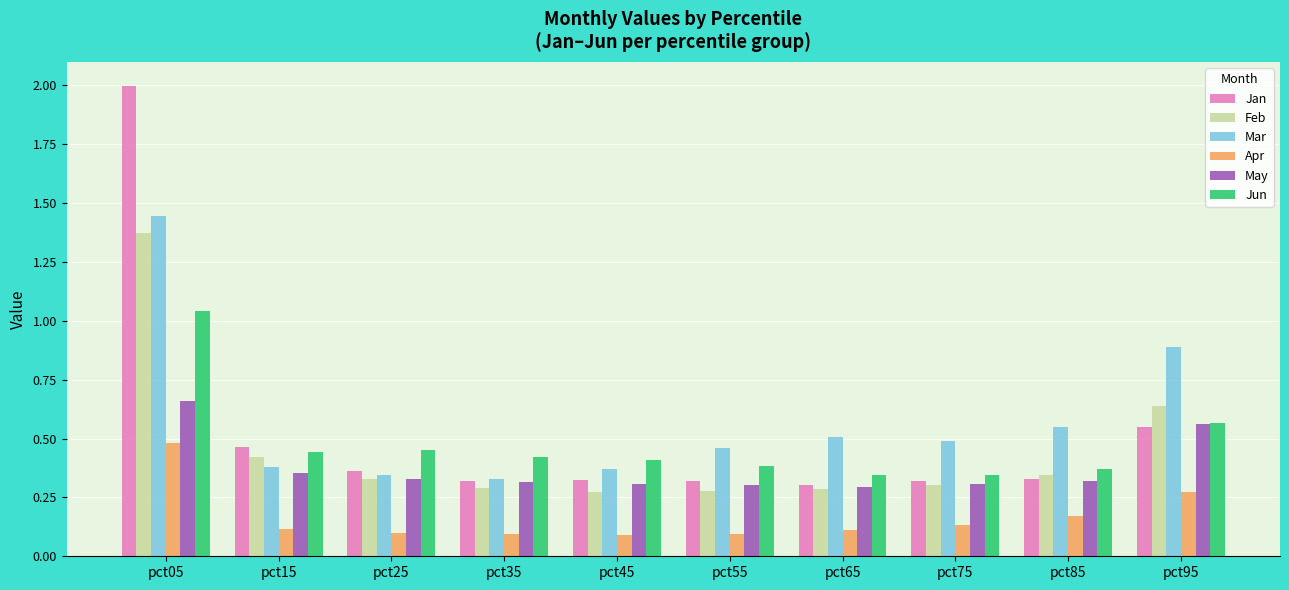

True or false: Feb has a value of 0.1 at pct75.

False